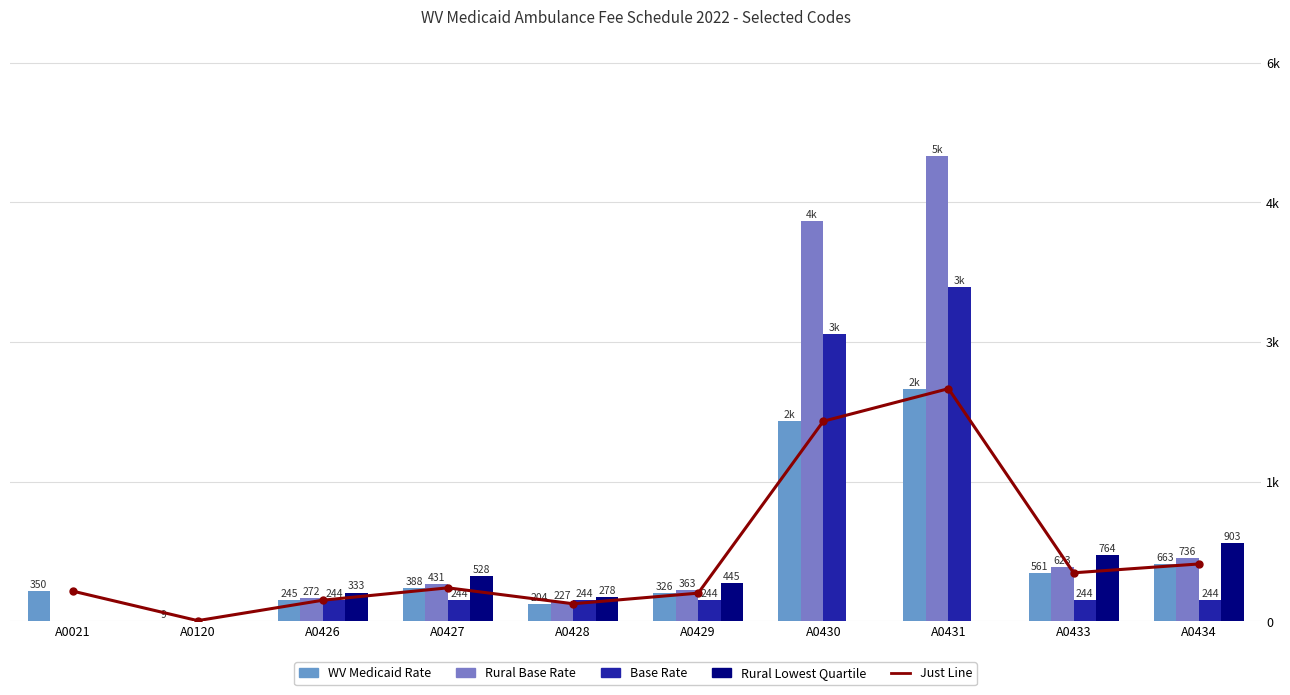

What is the total value across all series at A0120?

18.0